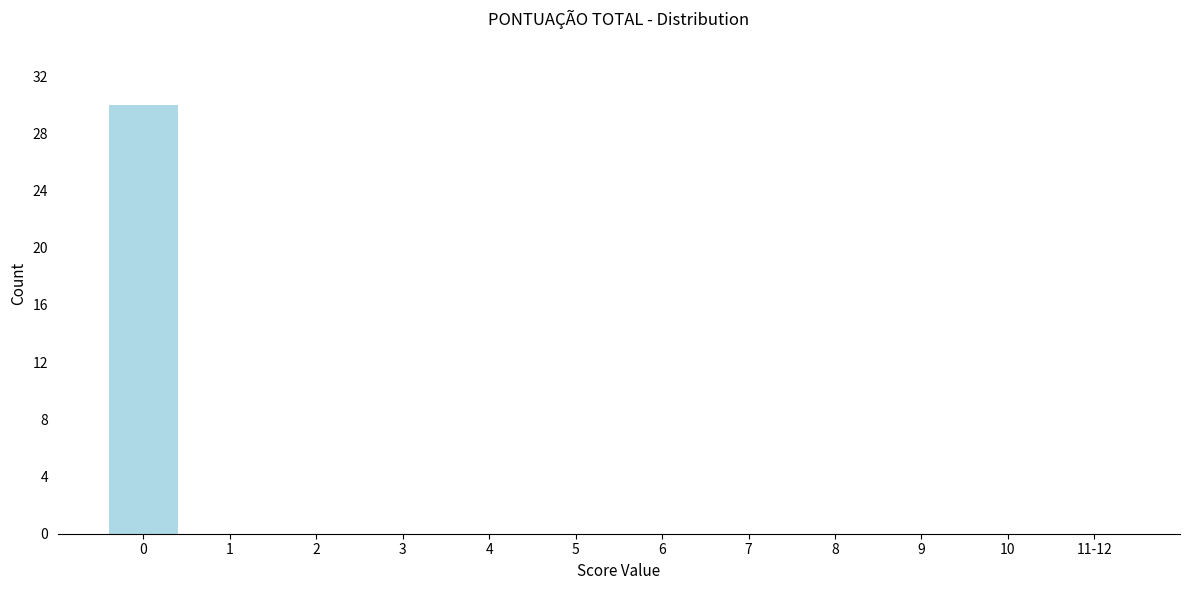

Reading right to left, transcribe all the data shown in this chart.

11-12=0	10=0	9=0	8=0	7=0	6=0	5=0	4=0	3=0	2=0	1=0	0=30